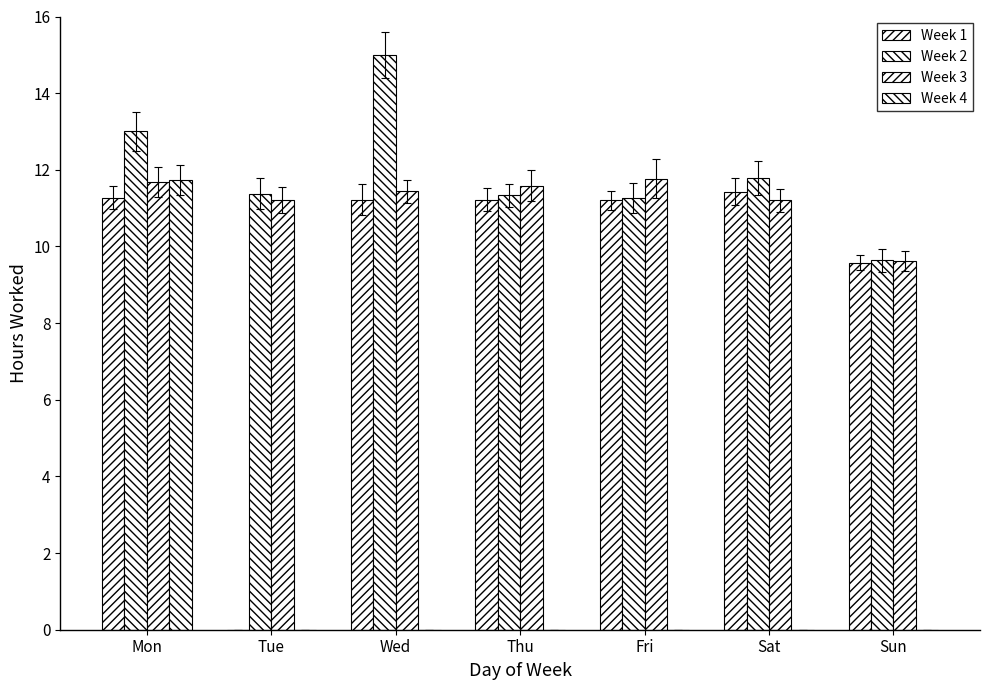

Are the bars grouped side by side (vs. stacked)?

Yes